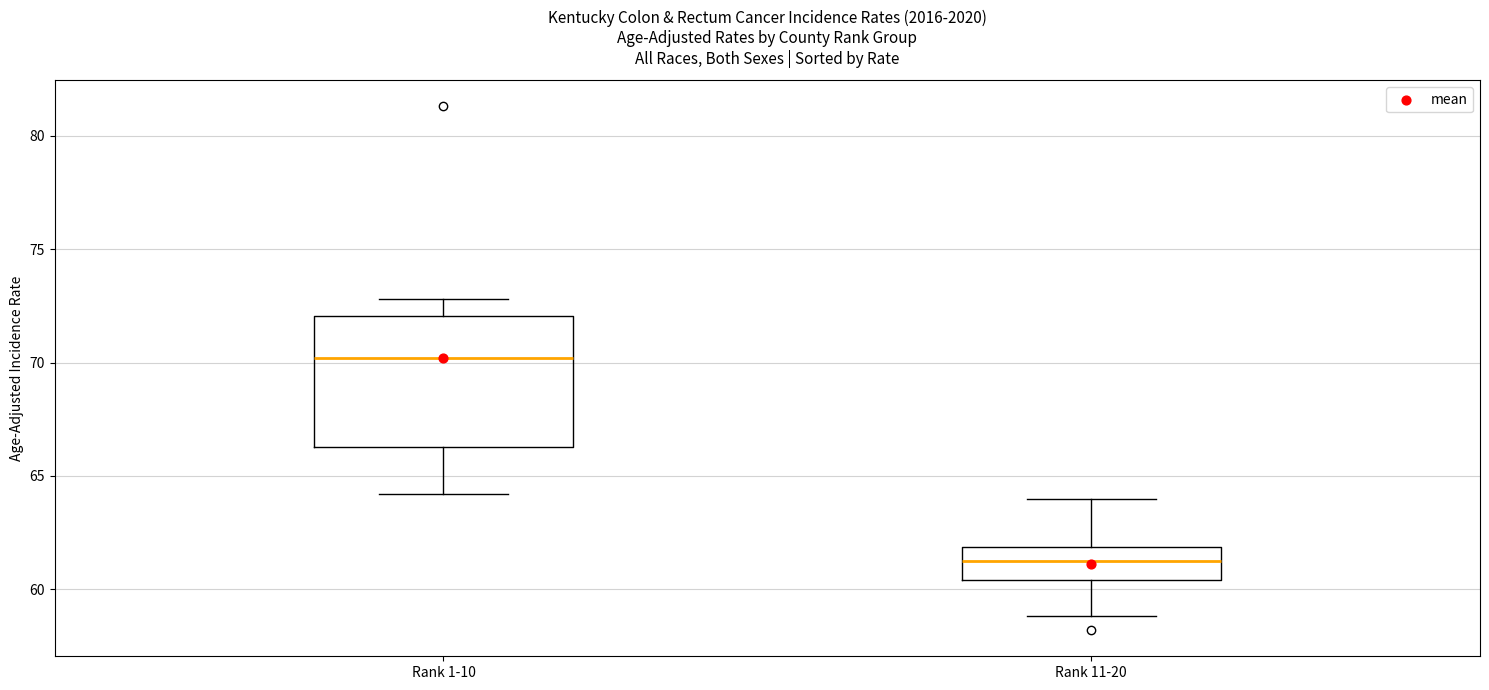

Reading left to right, transcribe this box plot: for each box, give where its median line is, the range the box spans, and where its two whiskers end, as read against the y-axis. The values are not printed on the chart, so give them approximately, as read against the axis.

Rank 1-10: median 70.0, box 66.5 to 72.0, whiskers 64.0 to 73.0
Rank 11-20: median 61.5, box 60.5 to 62.0, whiskers 59.0 to 64.0